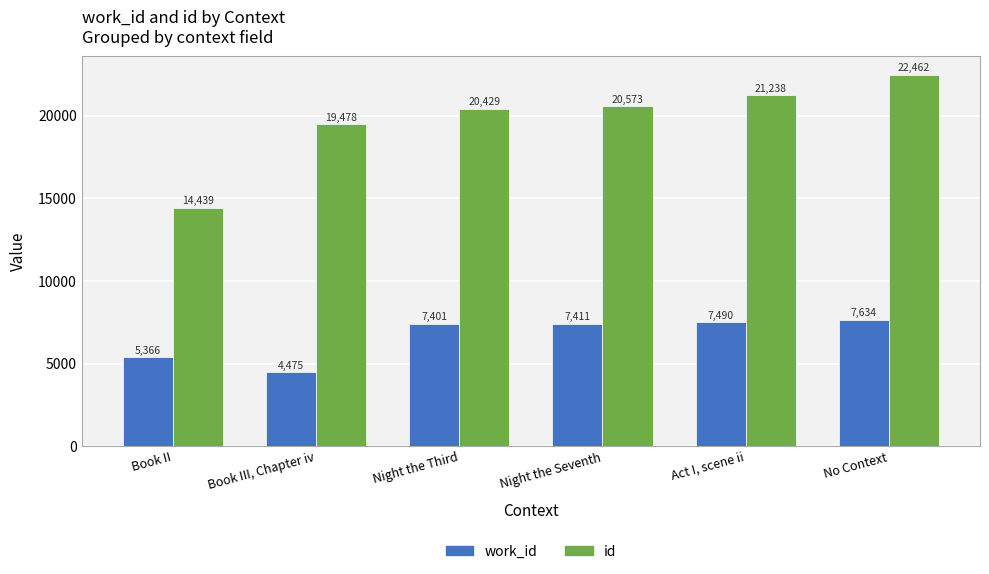

What are all the series names shown in the legend?

work_id, id